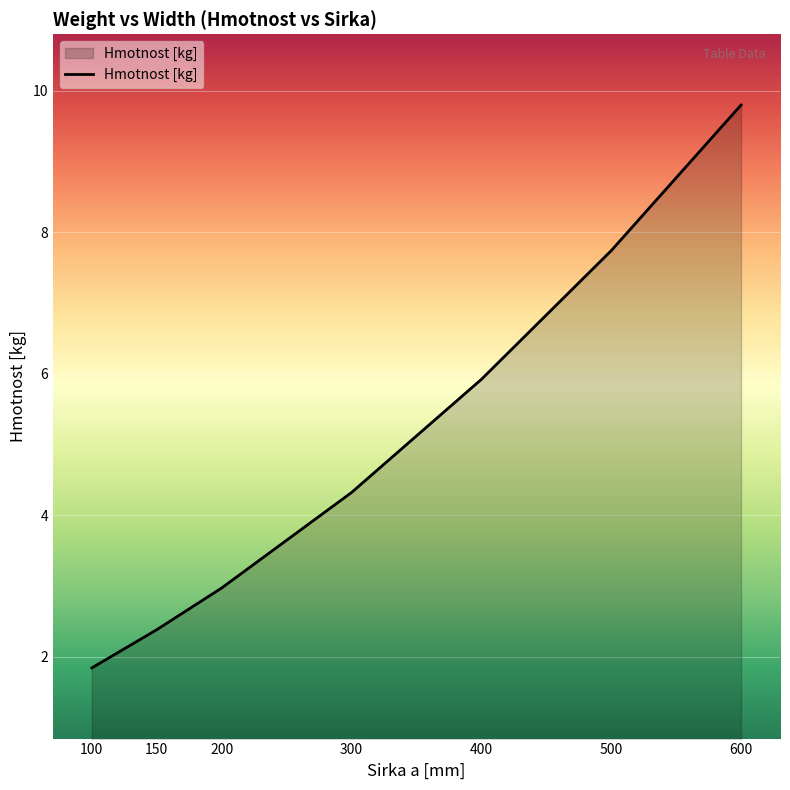

What is the difference between the values at 200 and 500?

4.8